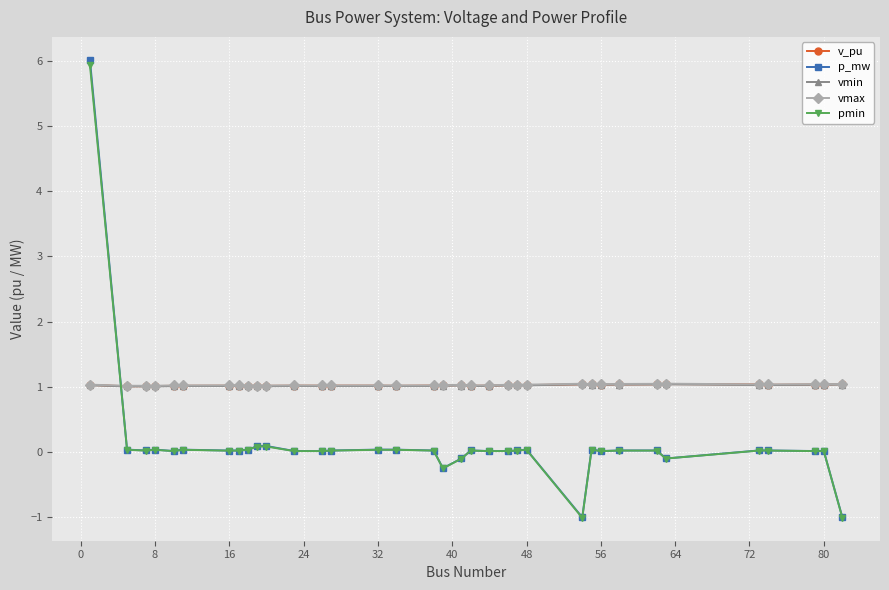

What is the value of the v_pu point at the 11th from the left?

1.0